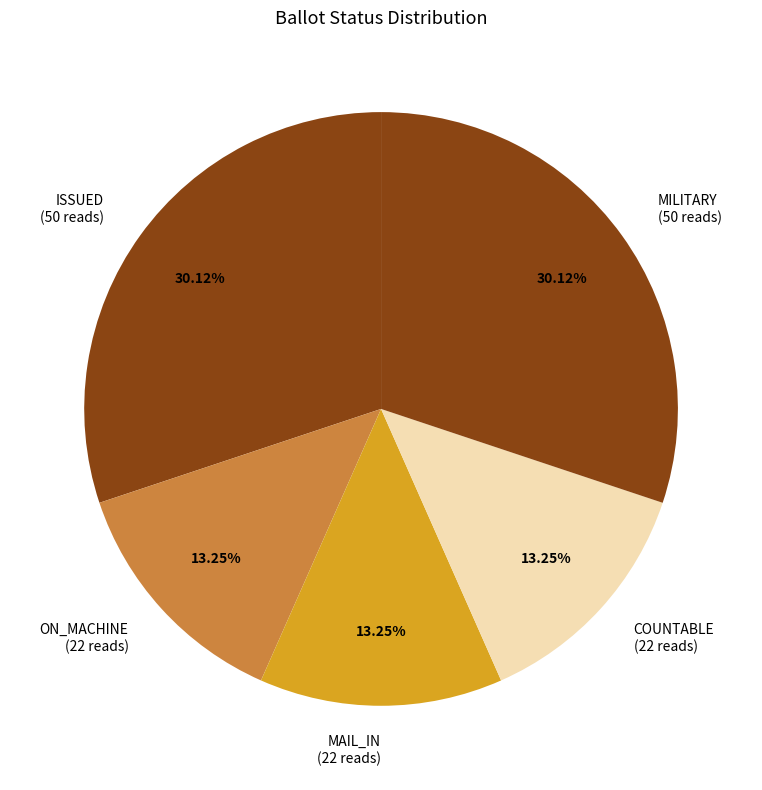

To the nearest percent, what is the difference between the largest and smallest slice percentages?

17%